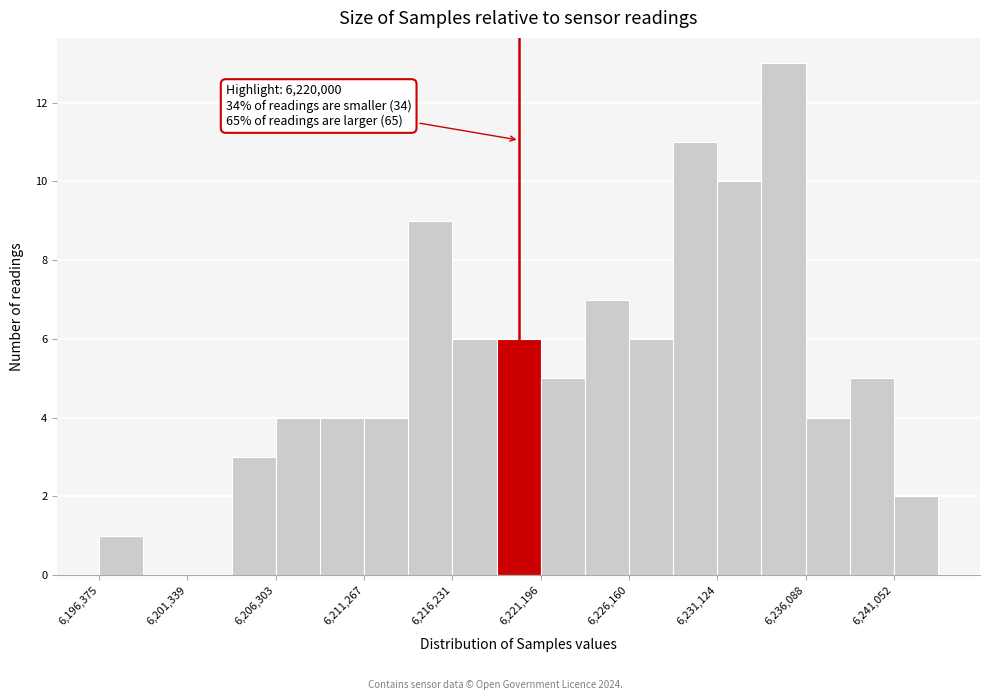

Over which range of the x-axis is the bar tallest?

6233500 to 6236000